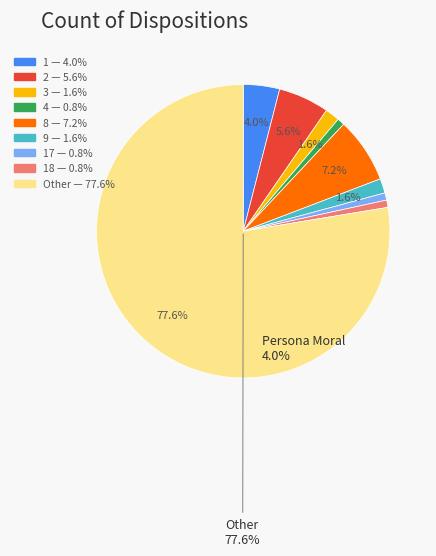

Does any single category account for the majority?

Yes